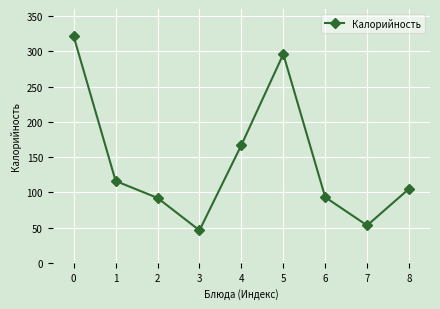

What is the sum of all values?

1289